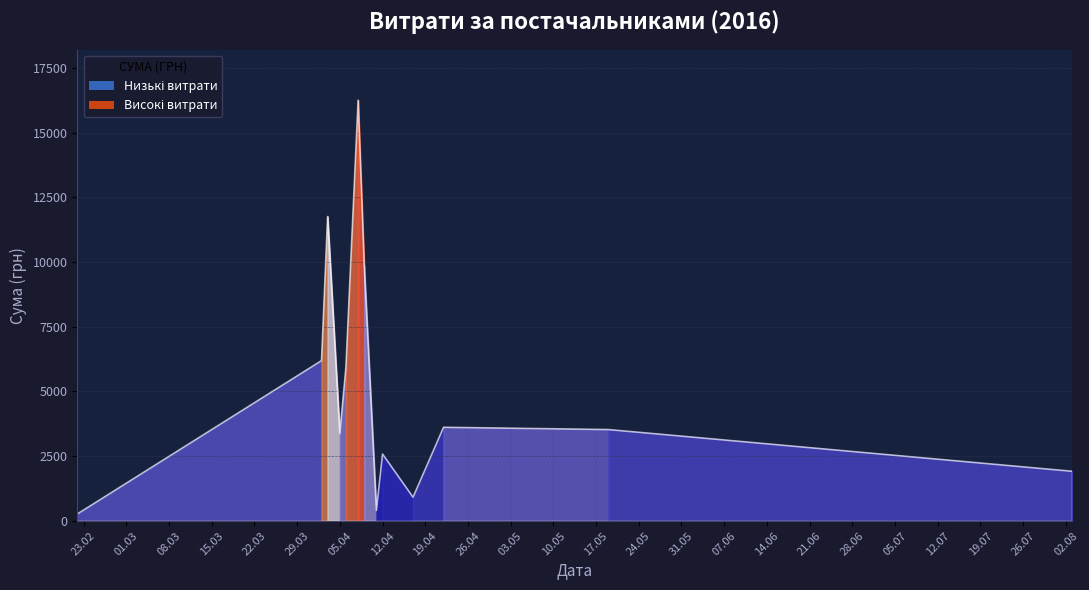

At which category does the chart reach its peak across all series?

09.04.2016